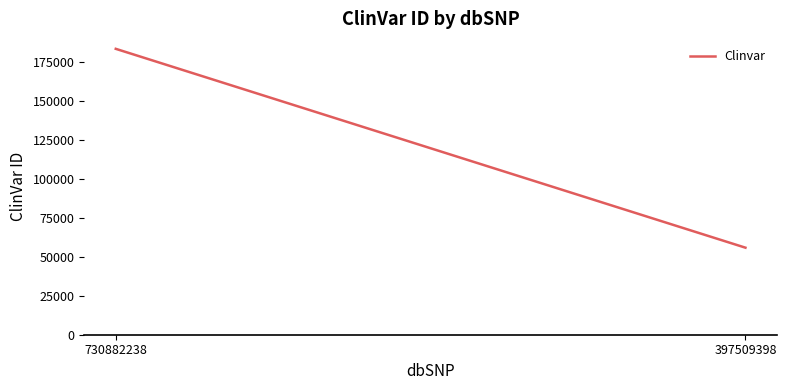

What is the greatest value displayed?

183335